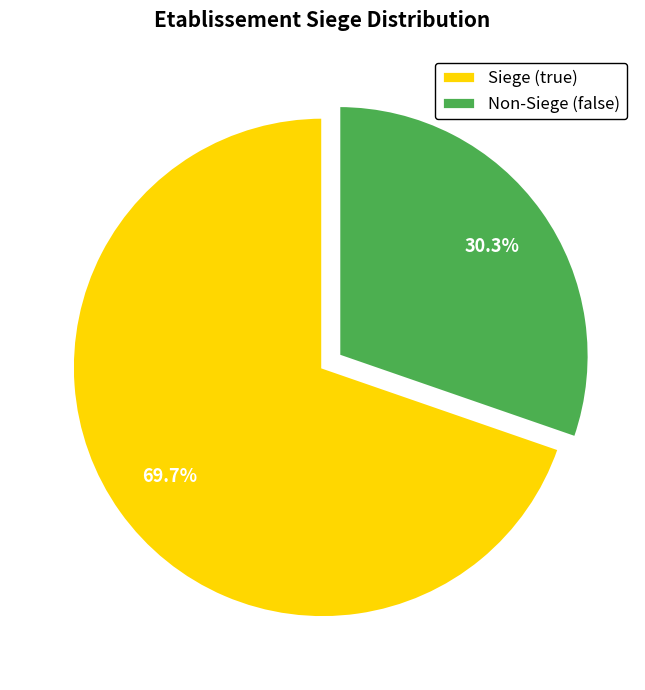

To the nearest percent, what is the average slice percentage?

50%